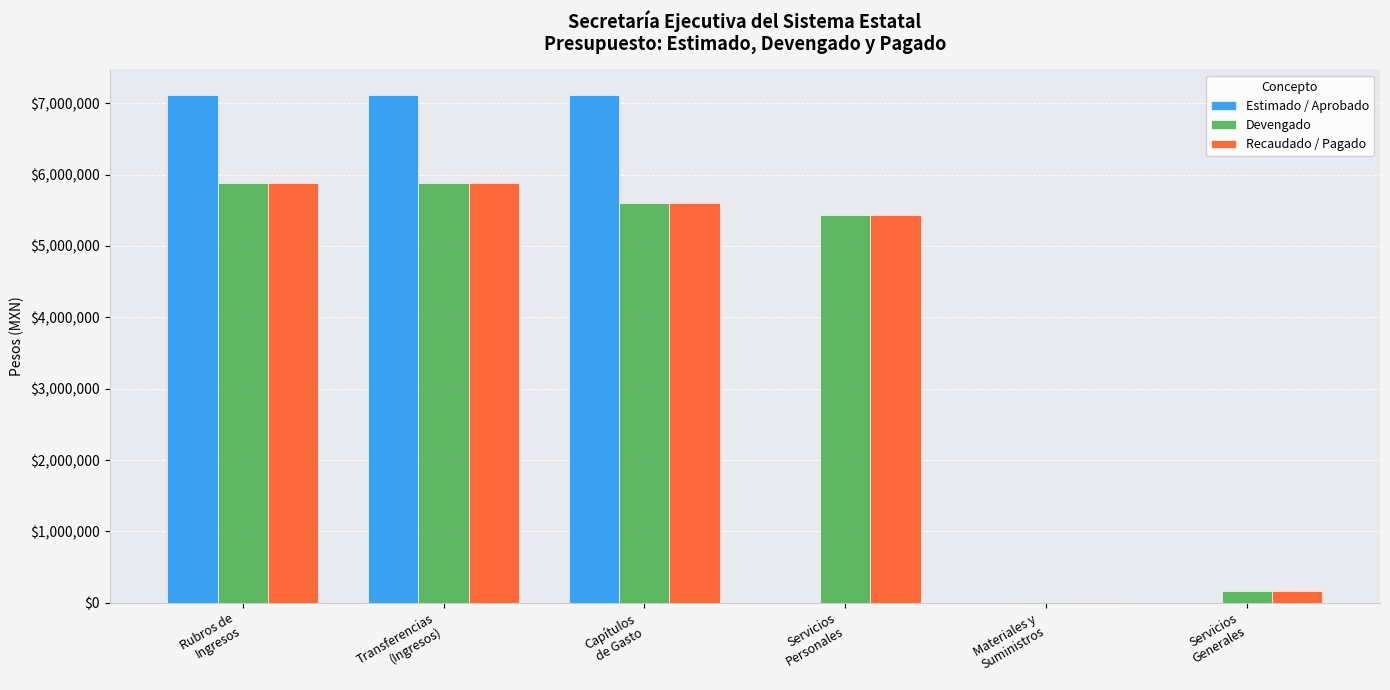

How many series are shown in this chart?

3